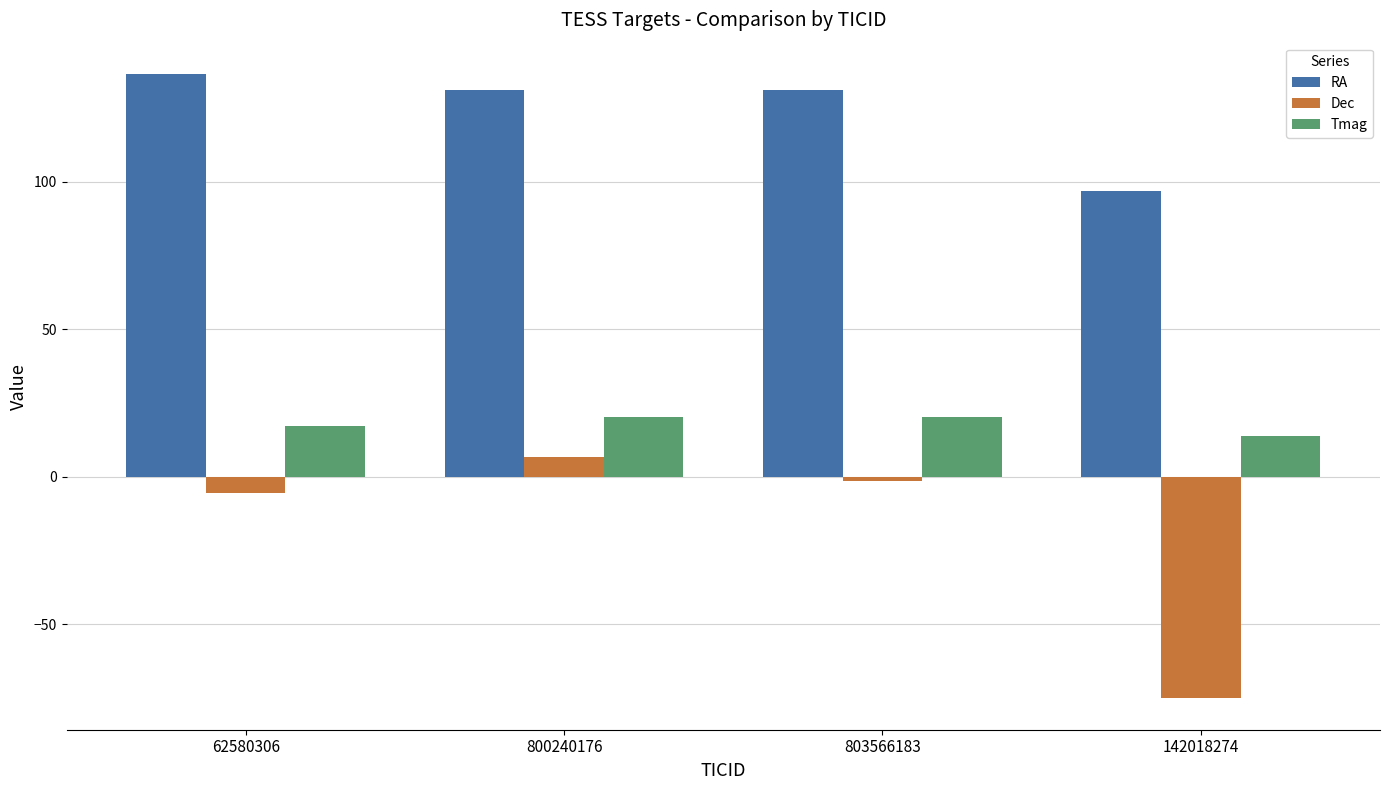

Which category has the lowest value in the Dec series?

142018274